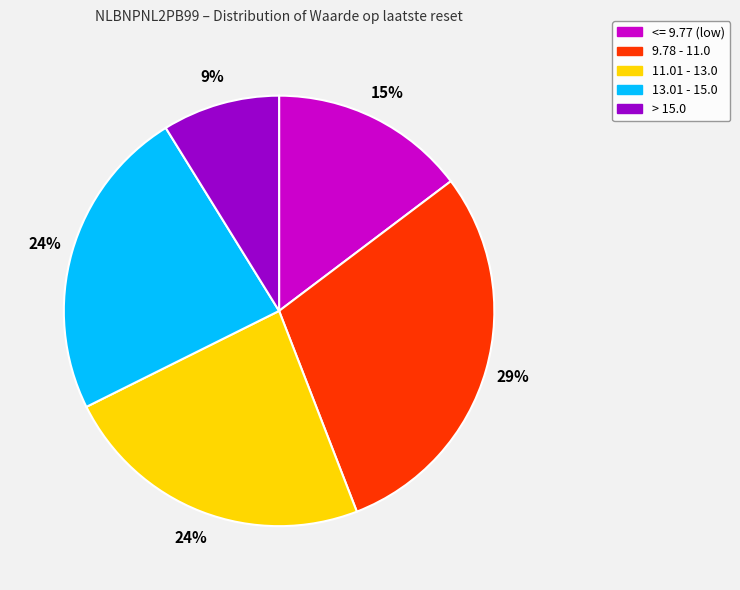

To the nearest percent, what is the average slice percentage?

20%